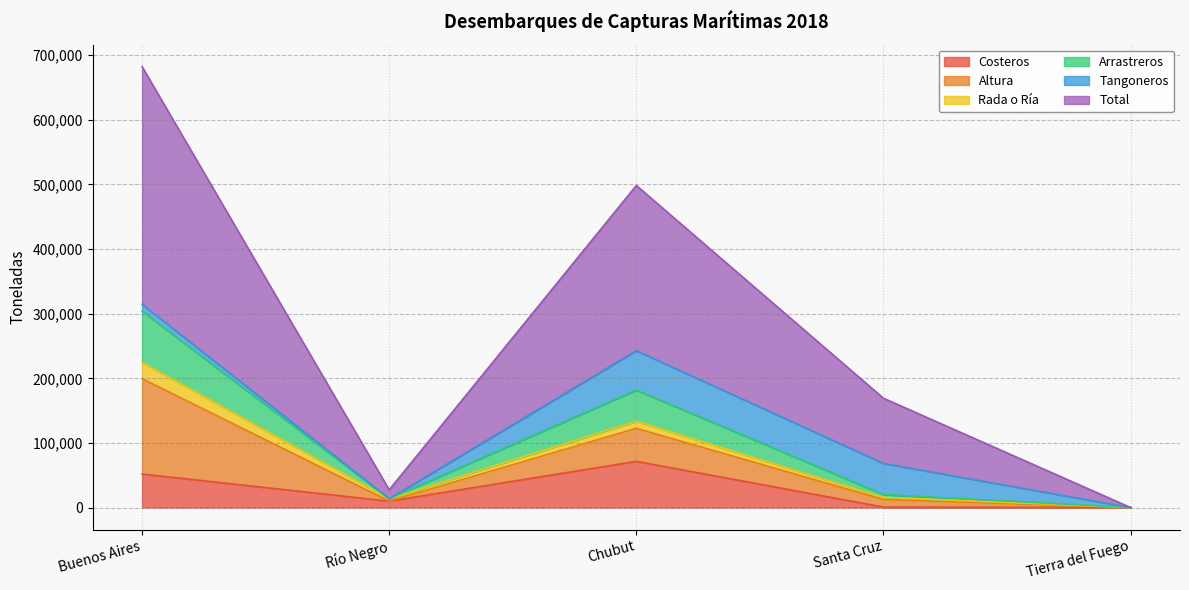

Which category has the highest value in the Arrastreros series?

Buenos Aires